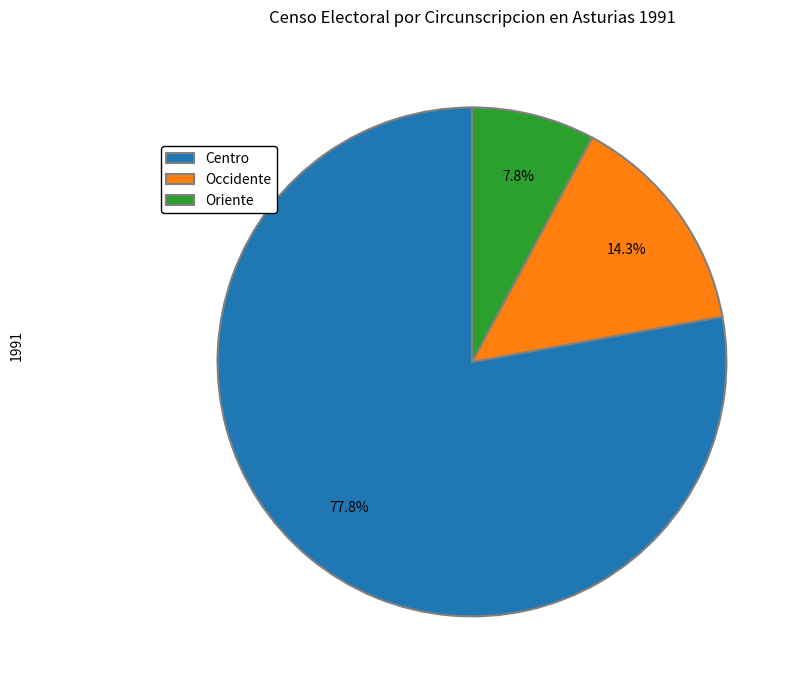

How many slices are in this pie chart?

3